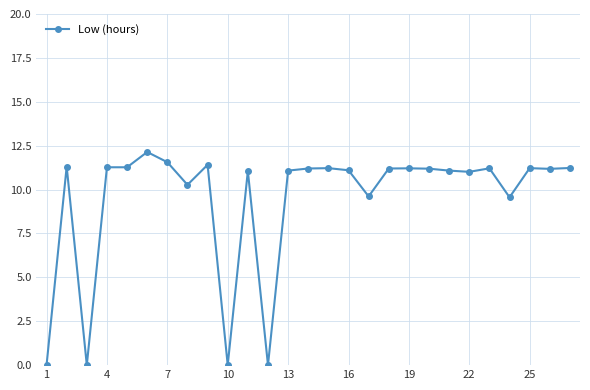

What is the difference between the maximum and second lowest values?

12.1